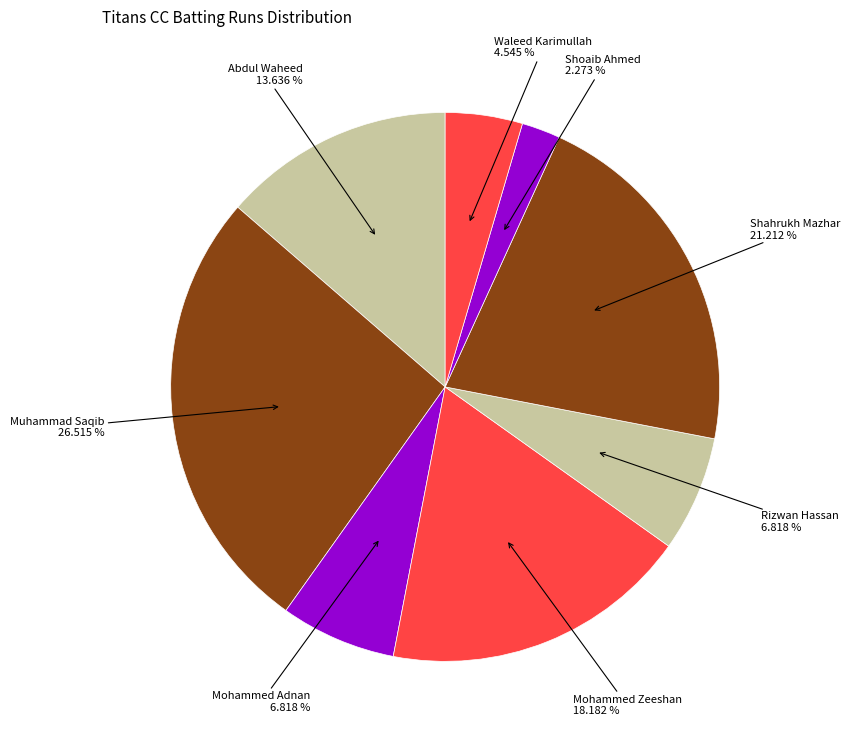

Count the number of slices in the pie.

8